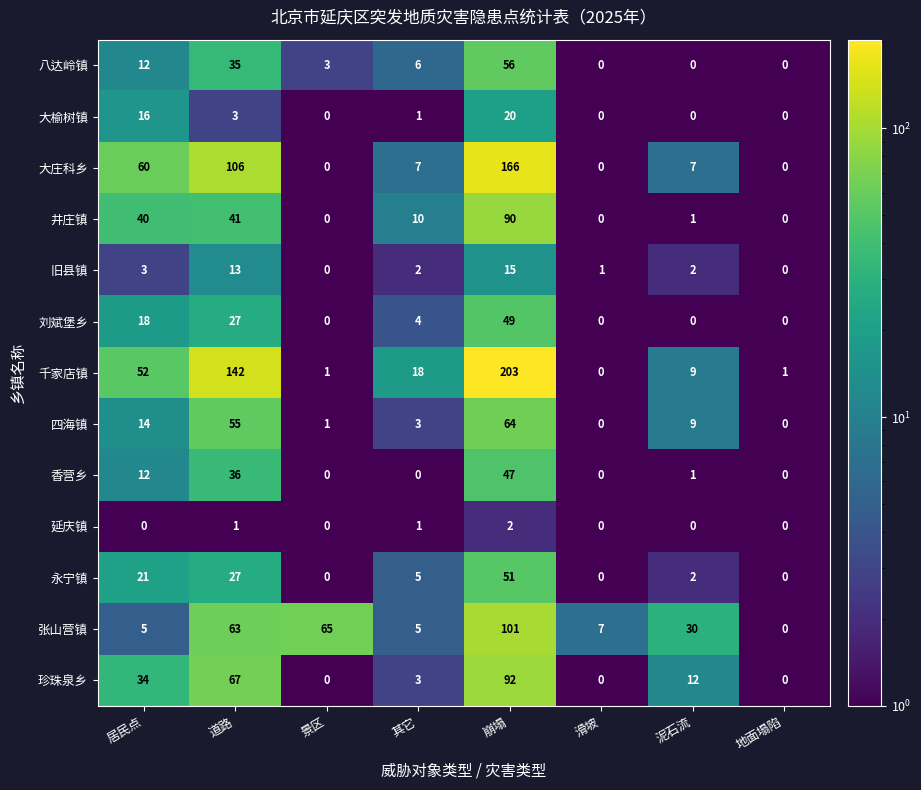

What is the sum of all 永宁镇 values?

106